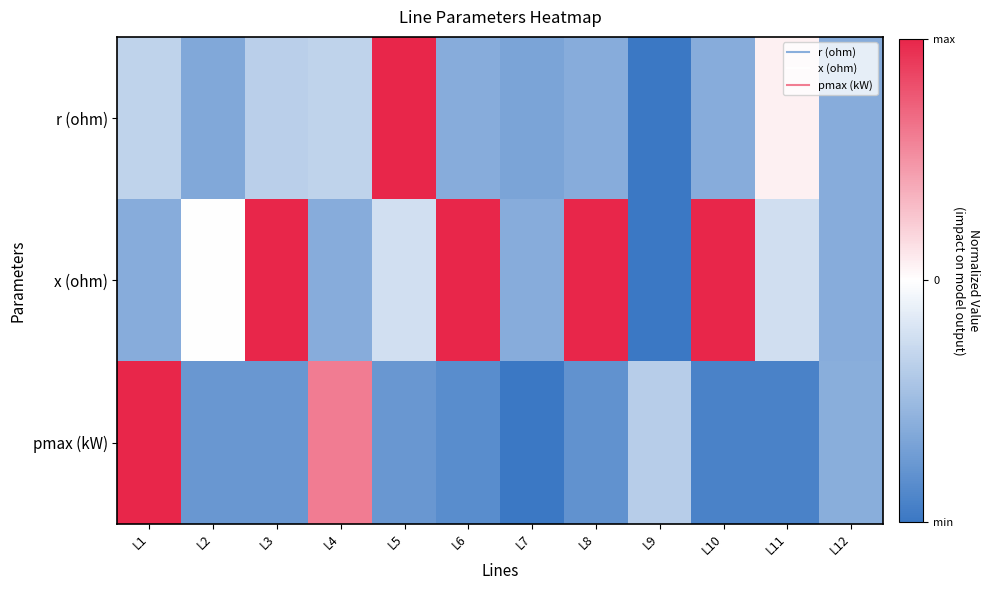

Count the number of data series in this chart.

3